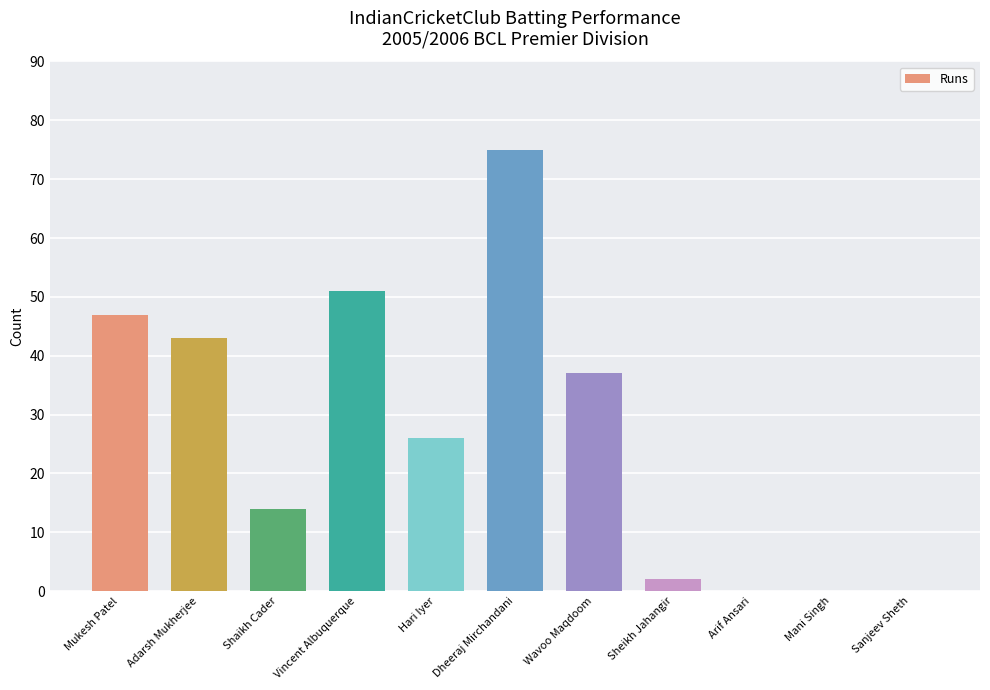

What is the maximum value shown in the chart?

75